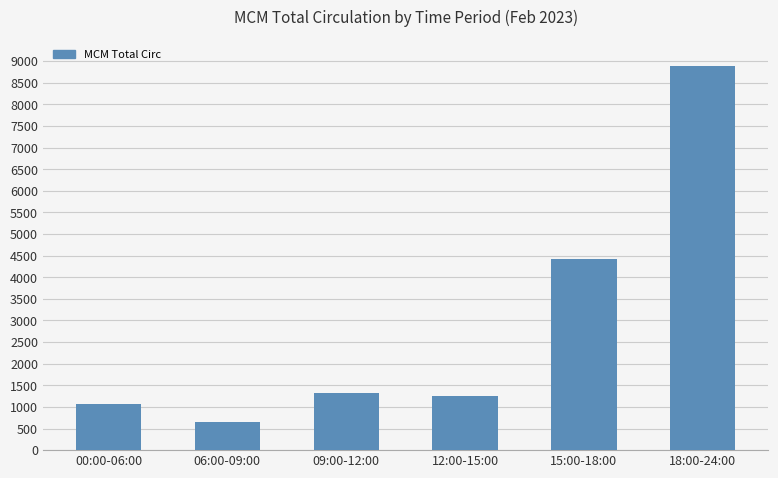

What is the smallest value displayed?

648